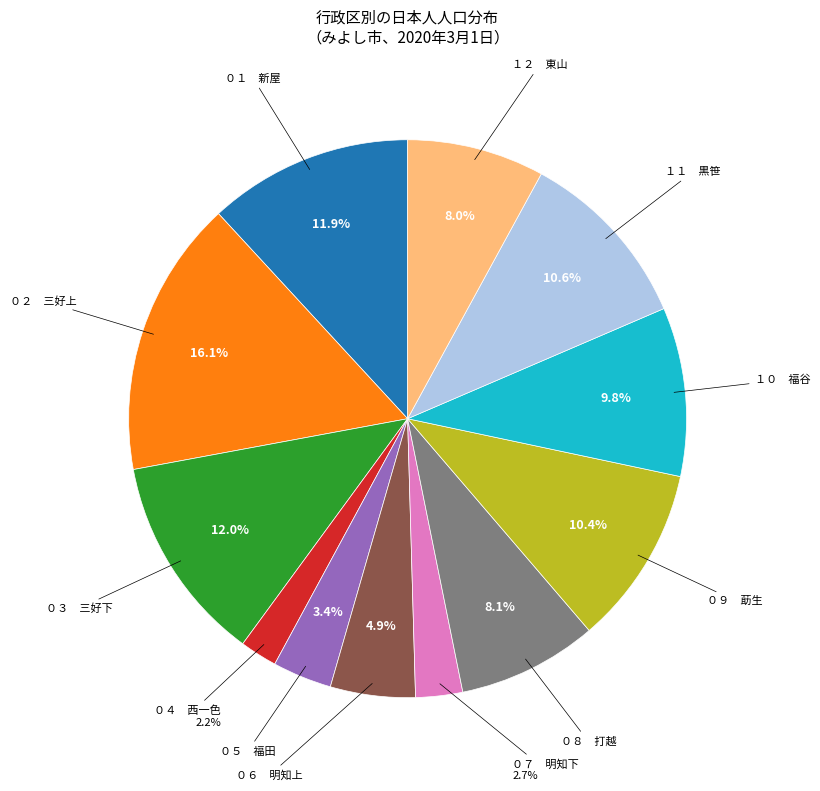

What is the ratio of the value at ０８ 打越 to the value at ０２ 三好上?

0.5